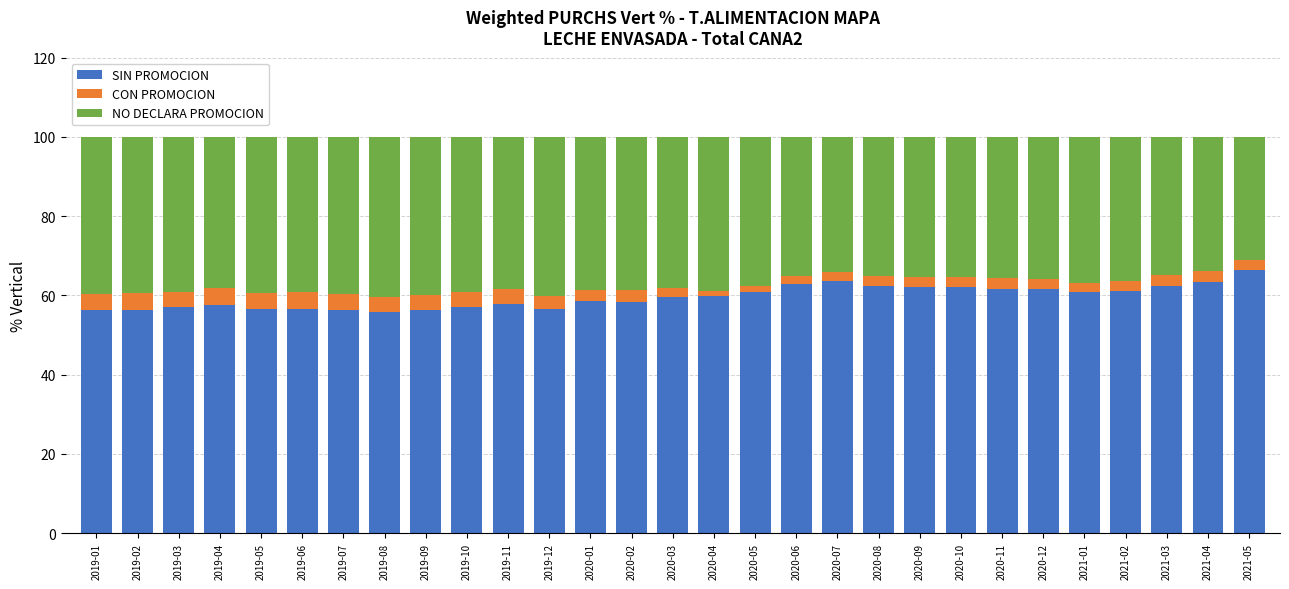

Which category has the highest value in the SIN PROMOCION series?

2021-05